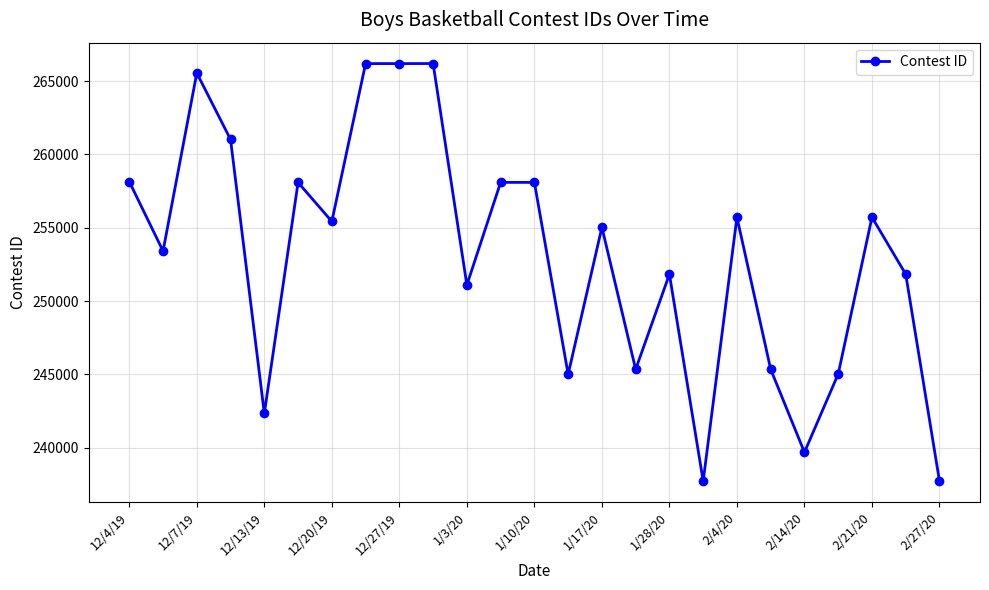

What is the difference between the second highest and second lowest values?

28467